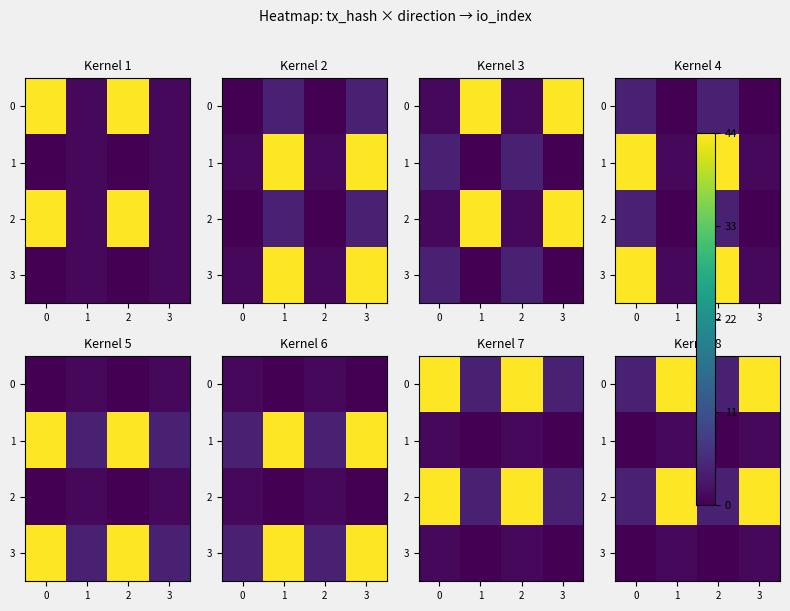

What is the difference between the maximum and minimum values in the 0 series?

40